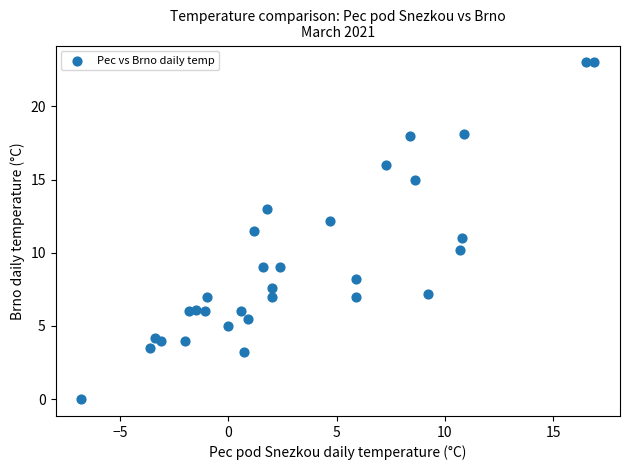

What is the range of Y values (max minus min)?

23.0